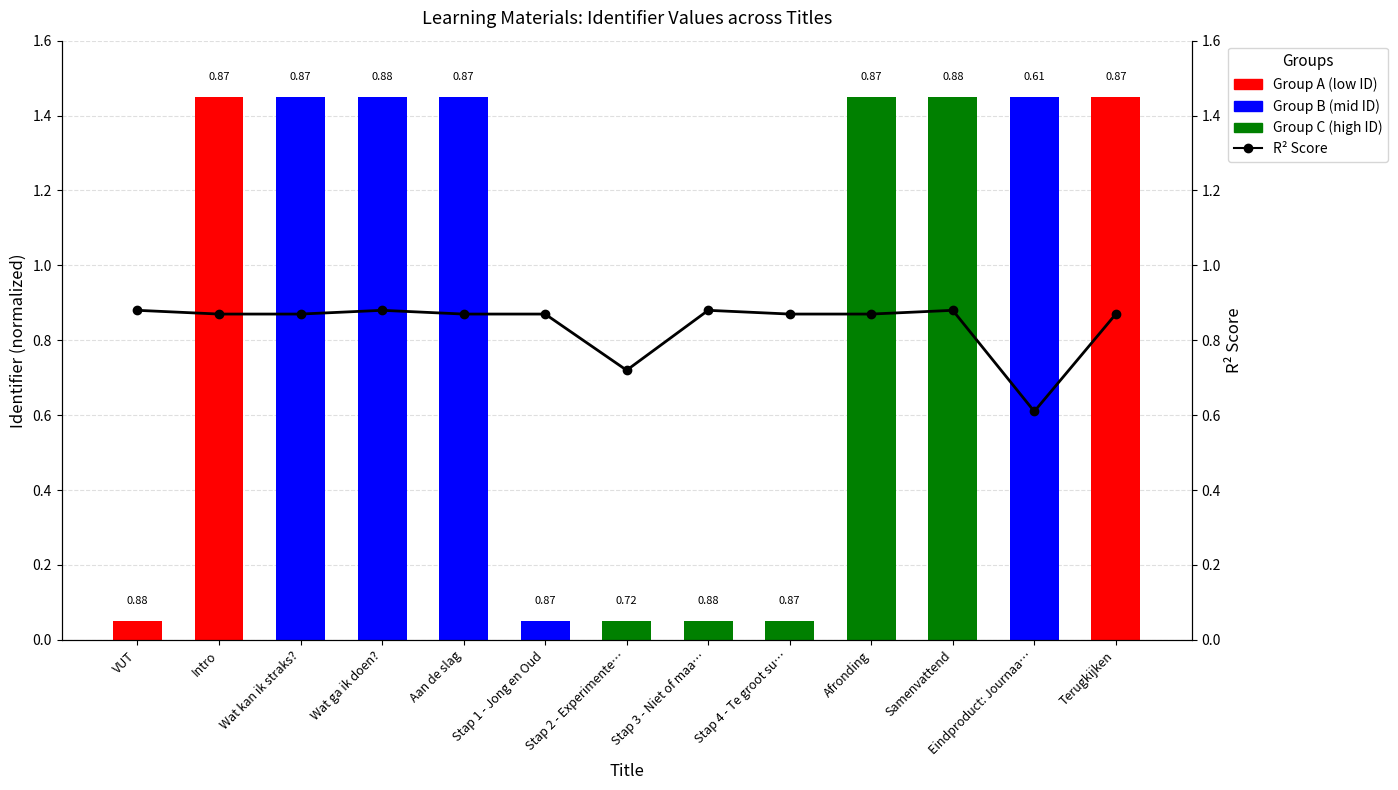

The value at Terugkijken is 0.9. True or false?

True